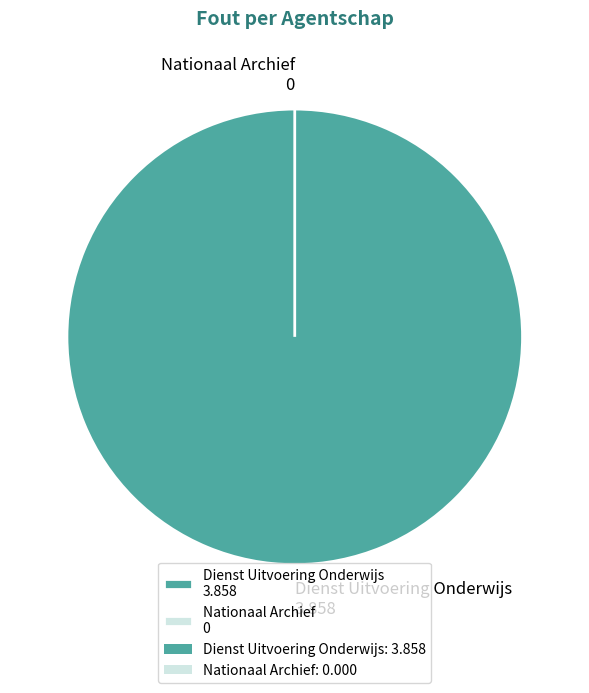

Rank the categories by value from lowest to highest.

Nationaal Archief, Dienst Uitvoering Onderwijs